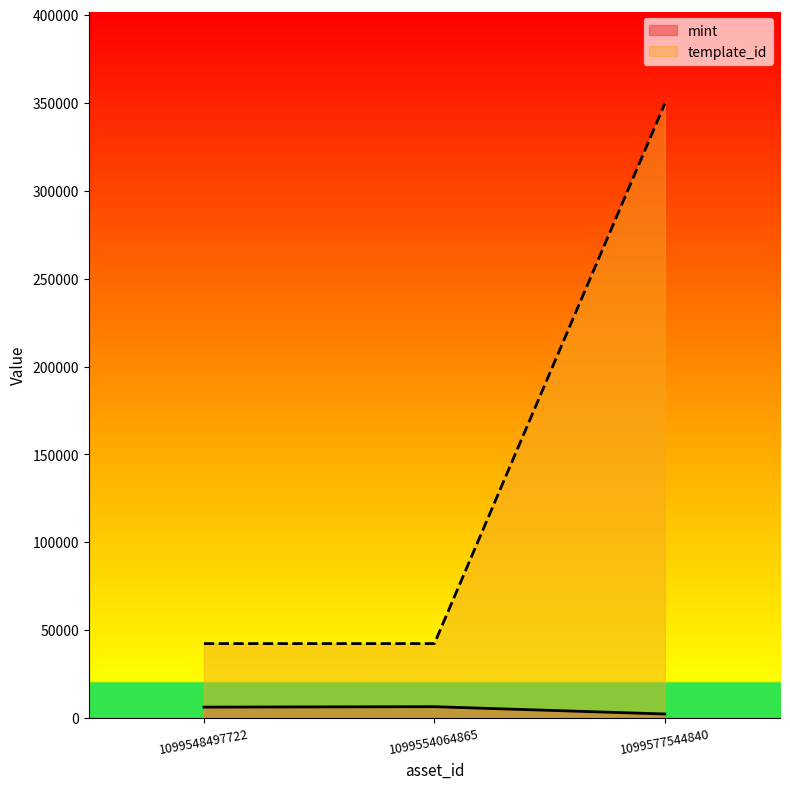

What is the spread (max minus min) of values at 1099577544840?

347155